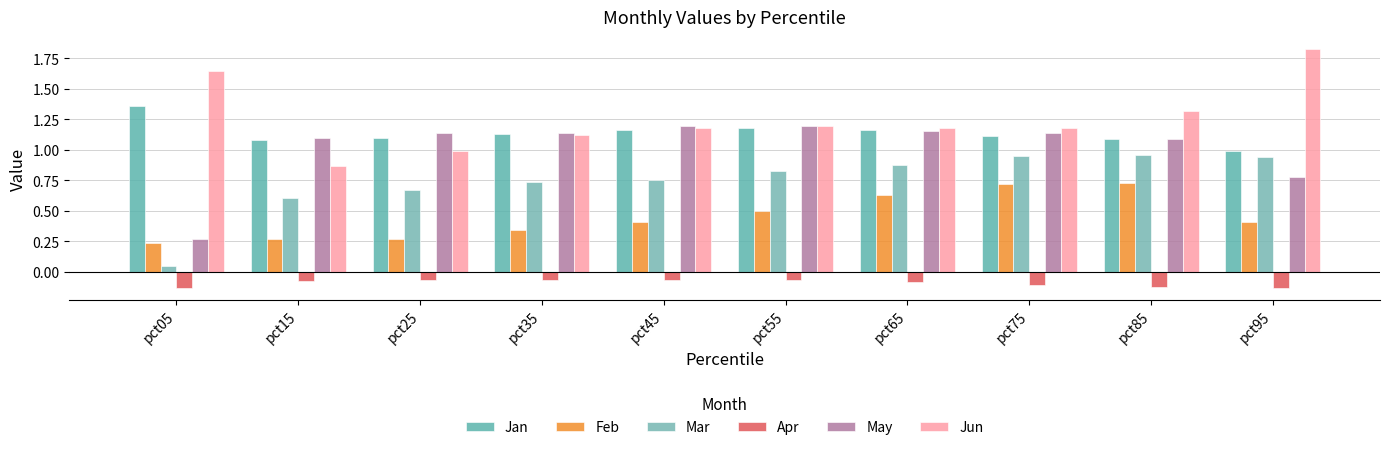

Is the value of Mar at pct95 greater than the value of Apr at pct35?

Yes